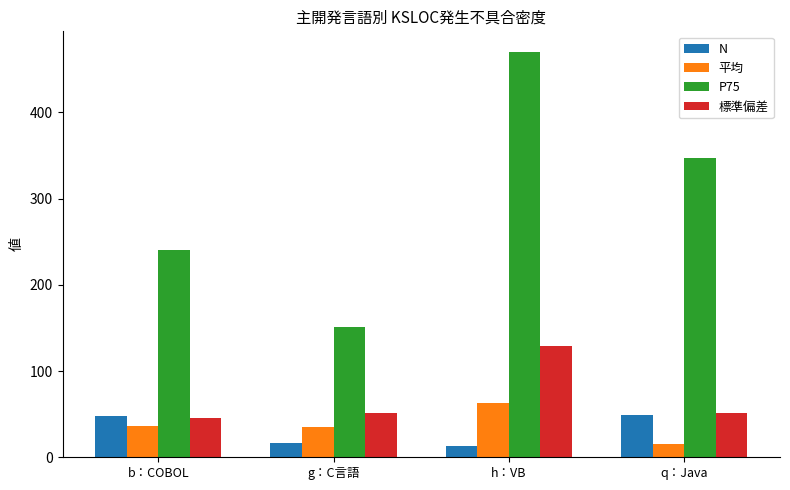

What are all the series names shown in the legend?

N, 平均, P75, 標準偏差